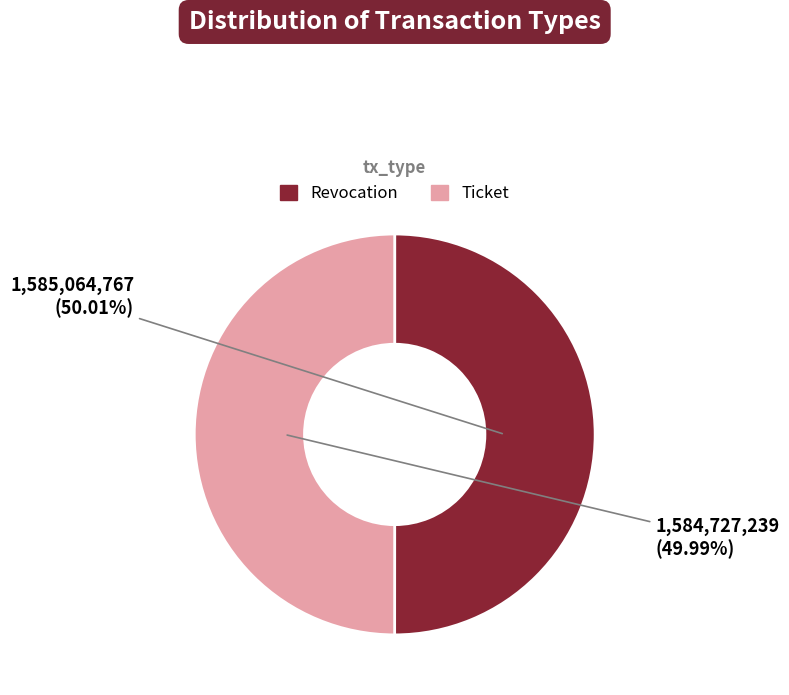

Is there any slice that represents more than half of the pie?

Yes